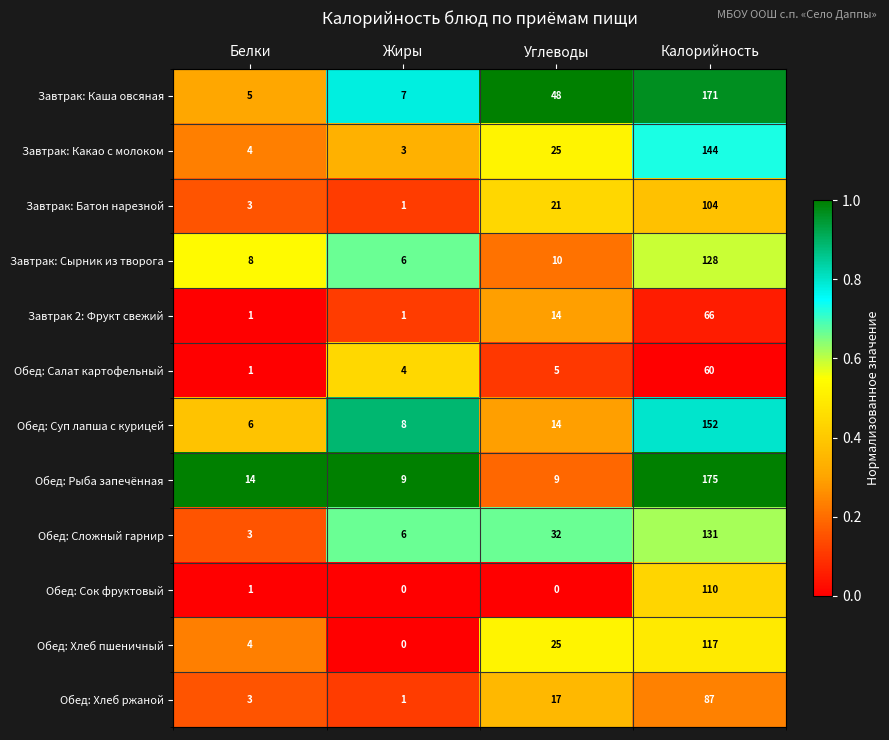

What is the difference between the second highest and second lowest values in the Обед: Сложный гарнир series?

26